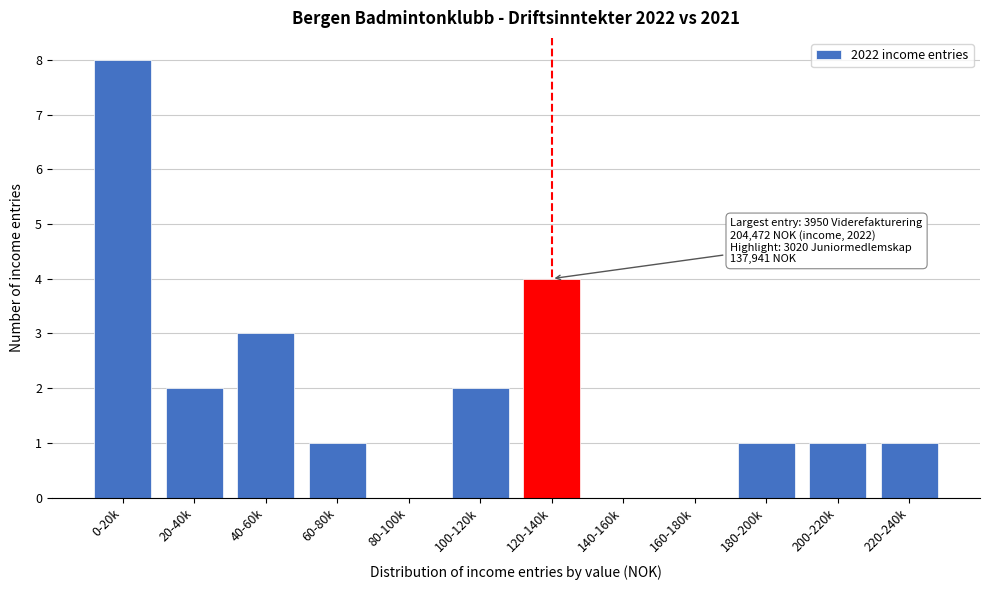

Reading right to left, what are all the values shown in this chart?

220-240k=1	200-220k=1	180-200k=1	160-180k=0	140-160k=0	120-140k=4	100-120k=2	80-100k=0	60-80k=1	40-60k=3	20-40k=2	0-20k=8